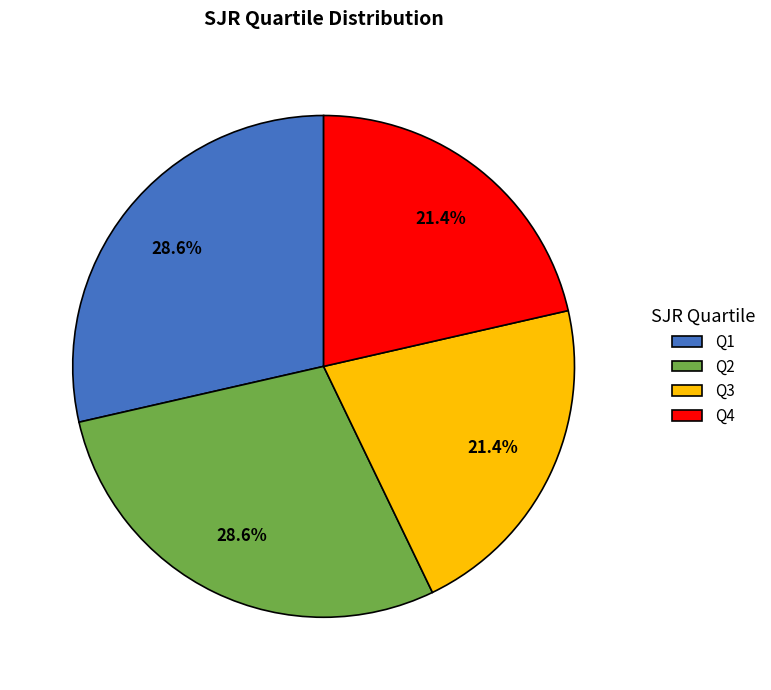

Does Q1 account for over 50% of the chart?

No